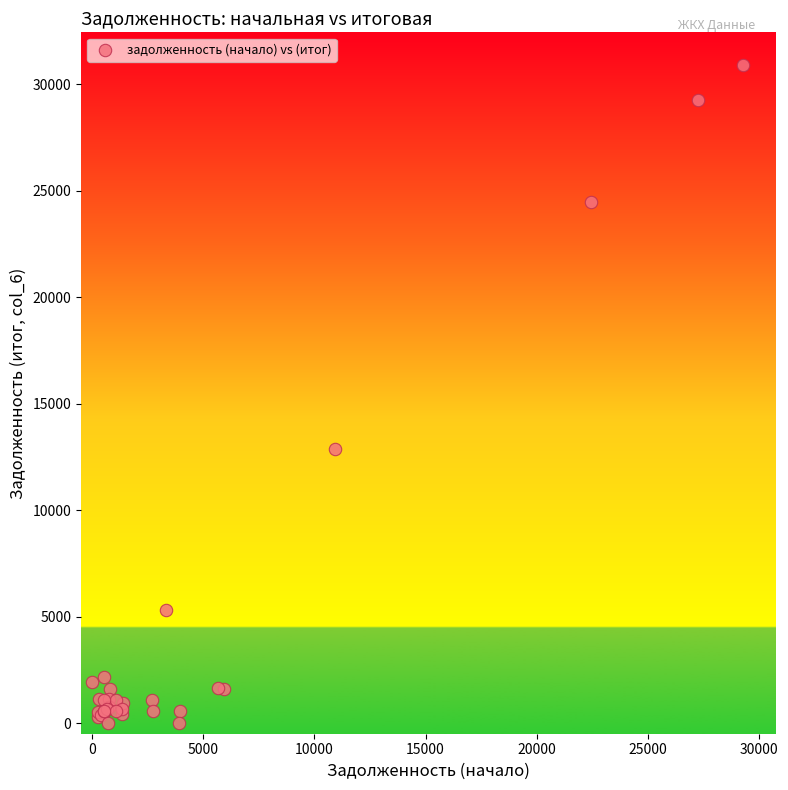

What Y value in the scatter plot is closest to 15449?

12860.3